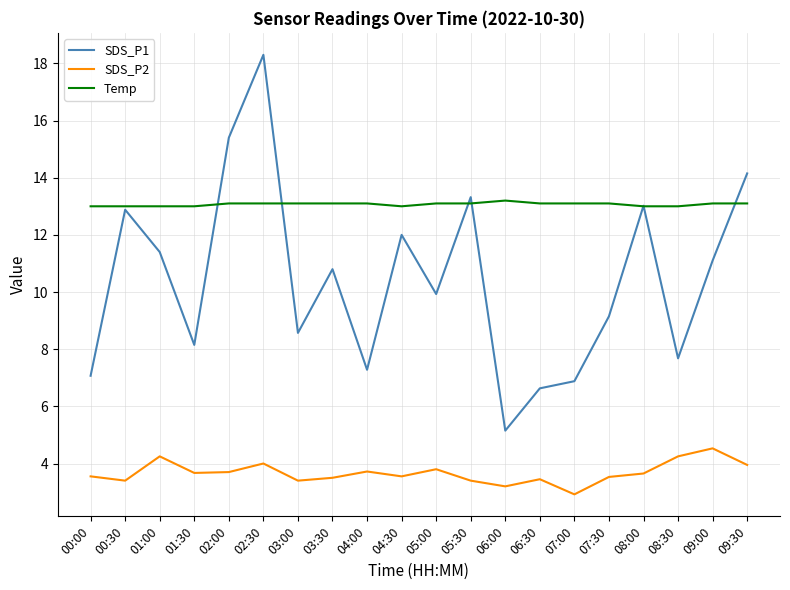

True or false: SDS_P2 and Temp intersect in this chart.

False